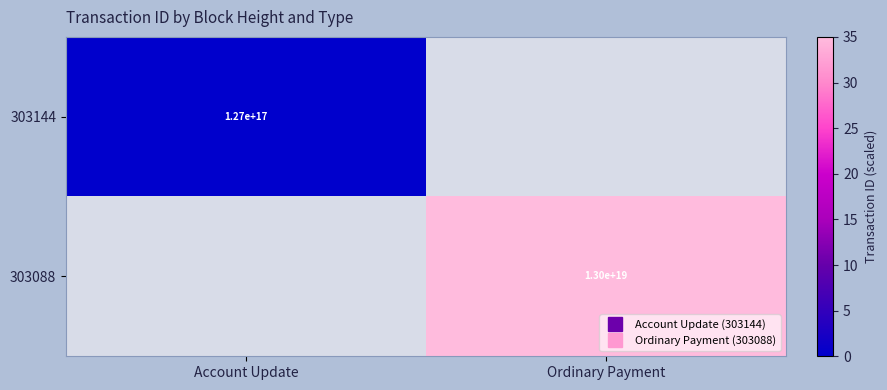

Rank the categories by 303144 value from lowest to highest.

Account Update, Ordinary Payment